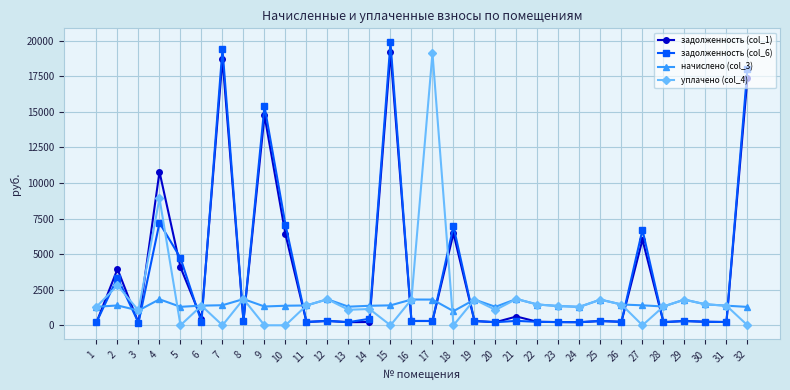

The value of задолженность (col_1) at 18 is 3828.9. True or false?

False